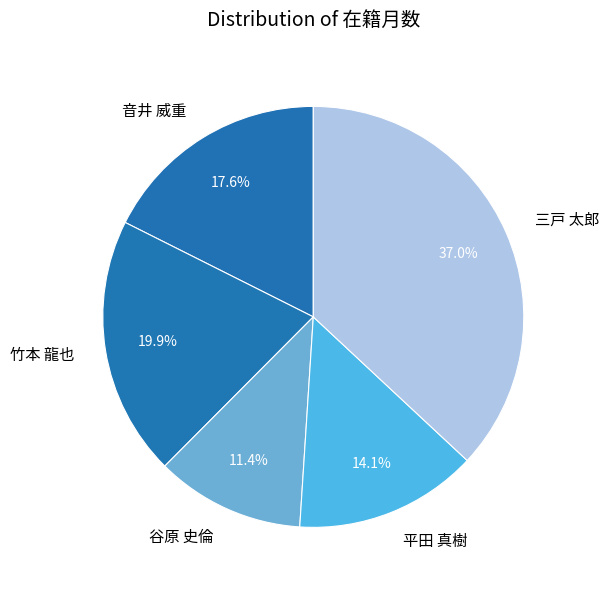

Do 竹本 龍也 and 音井 威重 together represent more than half of the pie?

No